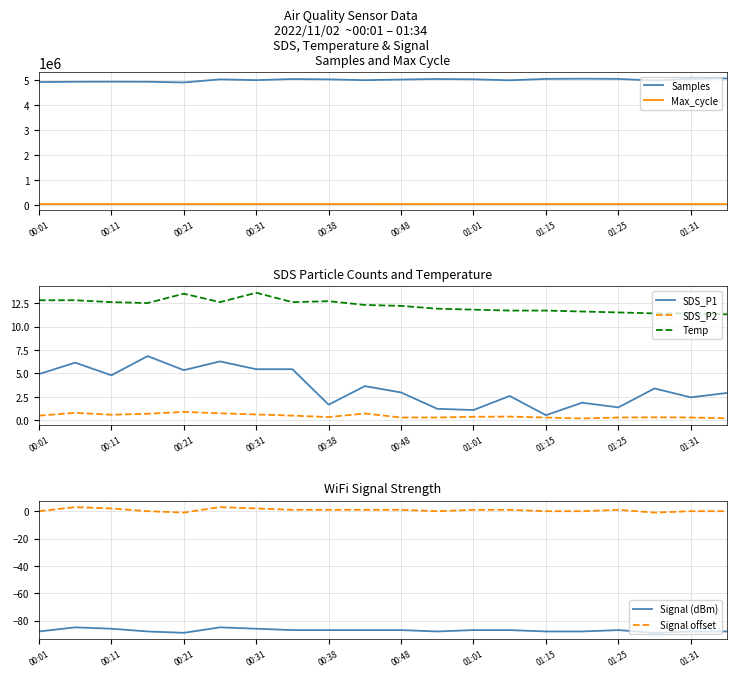

What is the label of the 19th point from the right?

SDS_P1